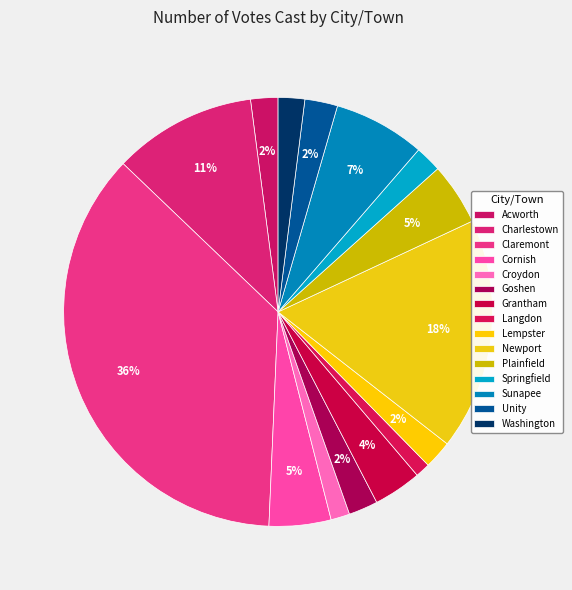

Rank the categories by value from highest to lowest.

Claremont, Newport, Charlestown, Sunapee, Plainfield, Cornish, Grantham, Unity, Goshen, Lempster, Acworth, Springfield, Washington, Croydon, Langdon